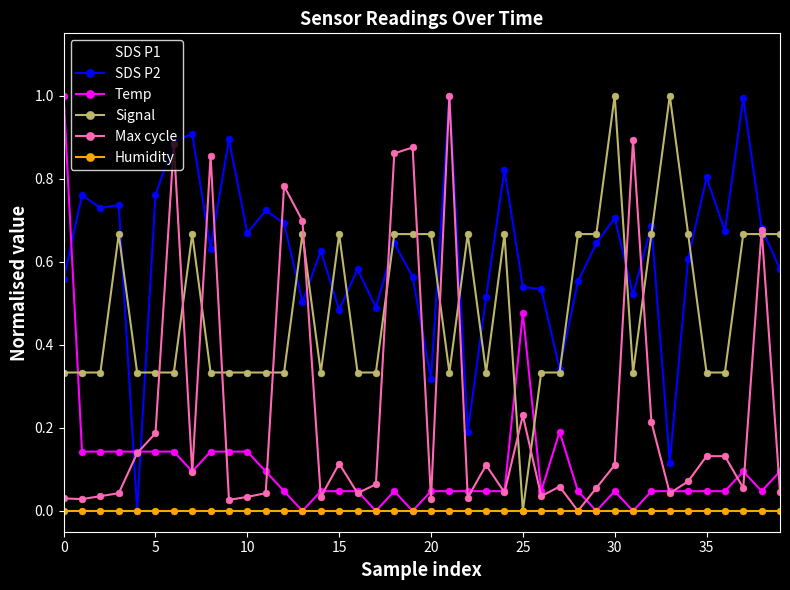

Which series has the largest total across all categories?

SDS P2